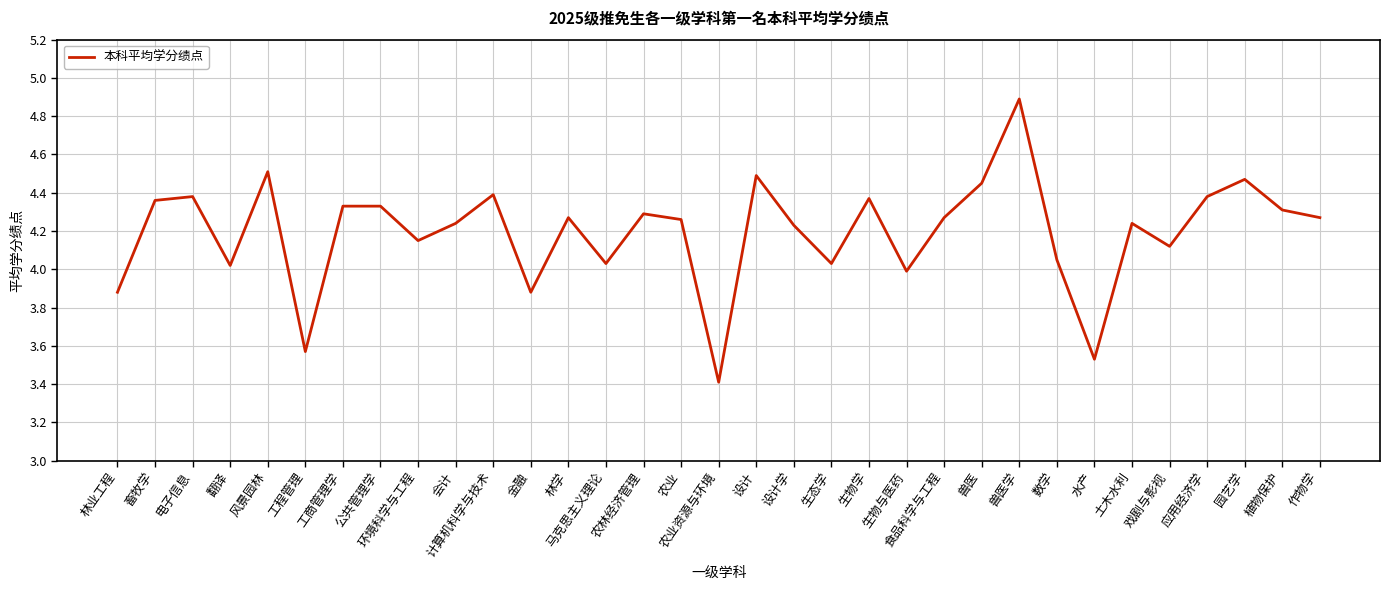

What position from the right is 林业工程?

33